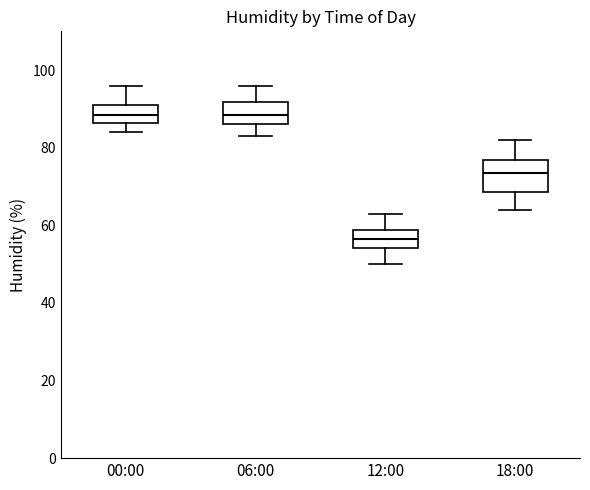

Reading left to right, transcribe this box plot: for each box, give where its median line is, the range the box spans, and where its two whiskers end, as read against the y-axis. The values are not printed on the chart, so give them approximately, as read against the axis.

00:00: median 88, box 86 to 92, whiskers 84 to 96
06:00: median 88, box 86 to 92, whiskers 84 to 96
12:00: median 56, box 54 to 58, whiskers 50 to 64
18:00: median 74, box 68 to 76, whiskers 64 to 82